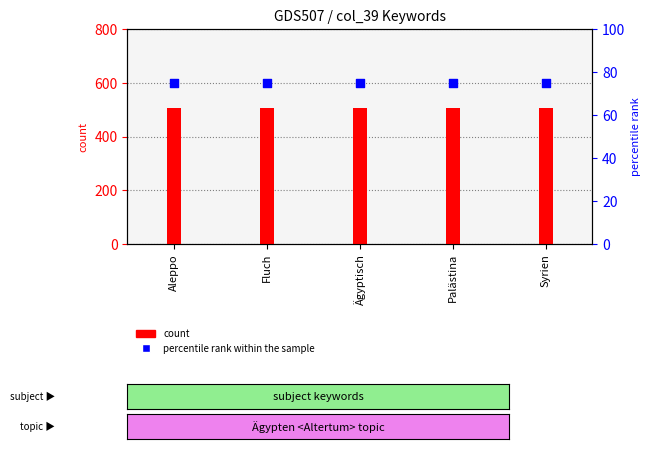

Which series has the largest total across all categories?

count